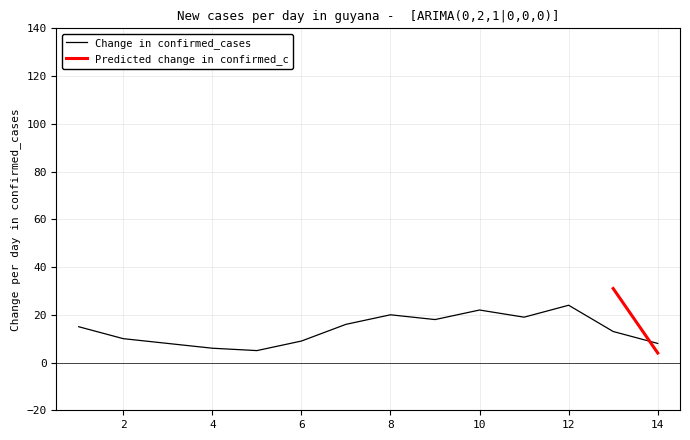

Where is the data nearest to the value 14?

1